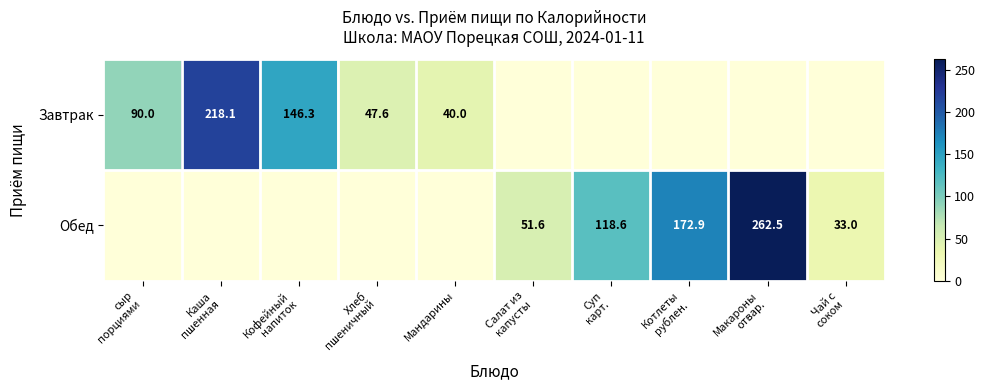

True or false: Завтрак has a value of 66.7 at Мандарины.

False